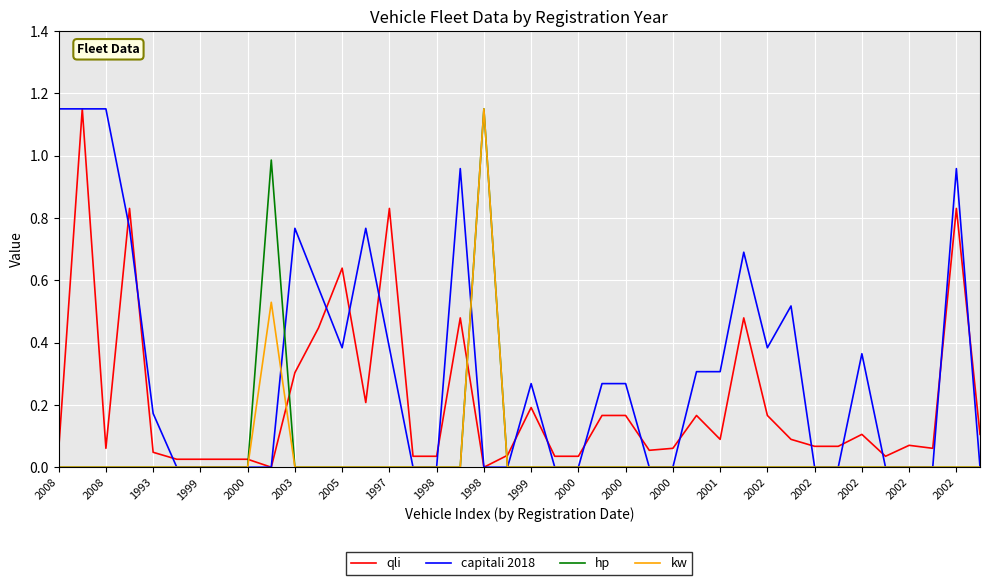

Which series has the largest total across all categories?

capitali 2018